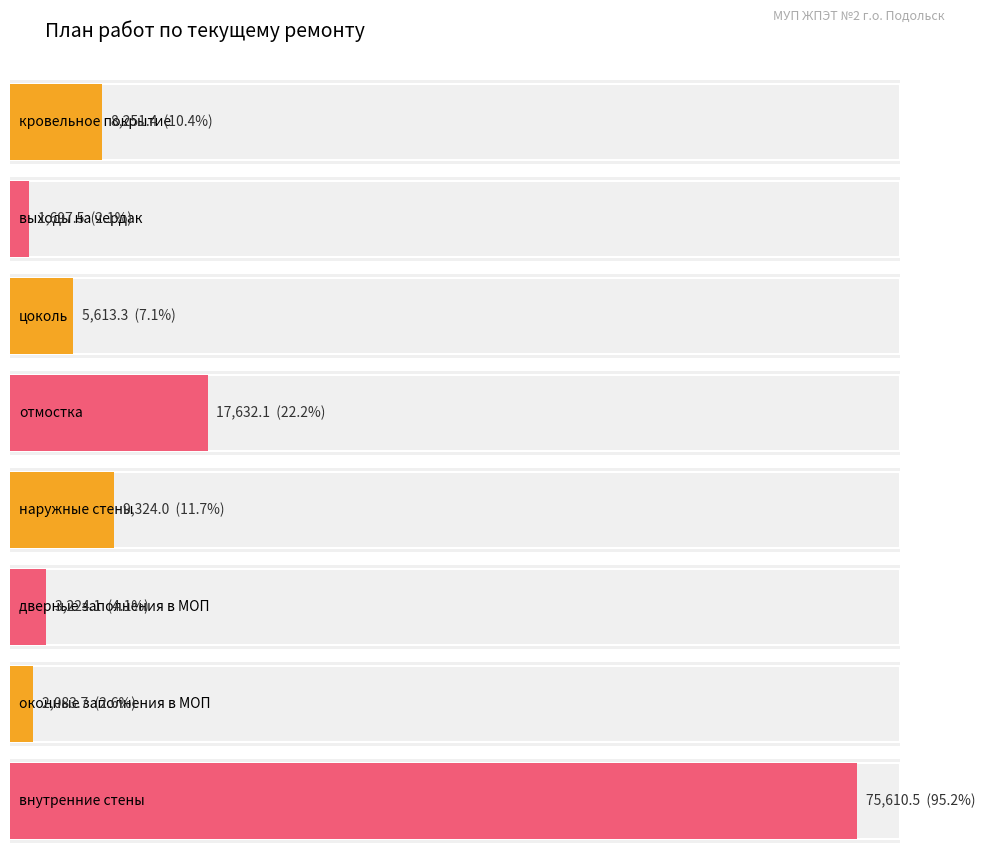

Rank the categories by value from highest to lowest.

внутренние стены, отмостка, наружные стены, кровельное покрытие, цоколь, дверные заполнения в МОП, оконные заполнения в МОП, выходы на чердак